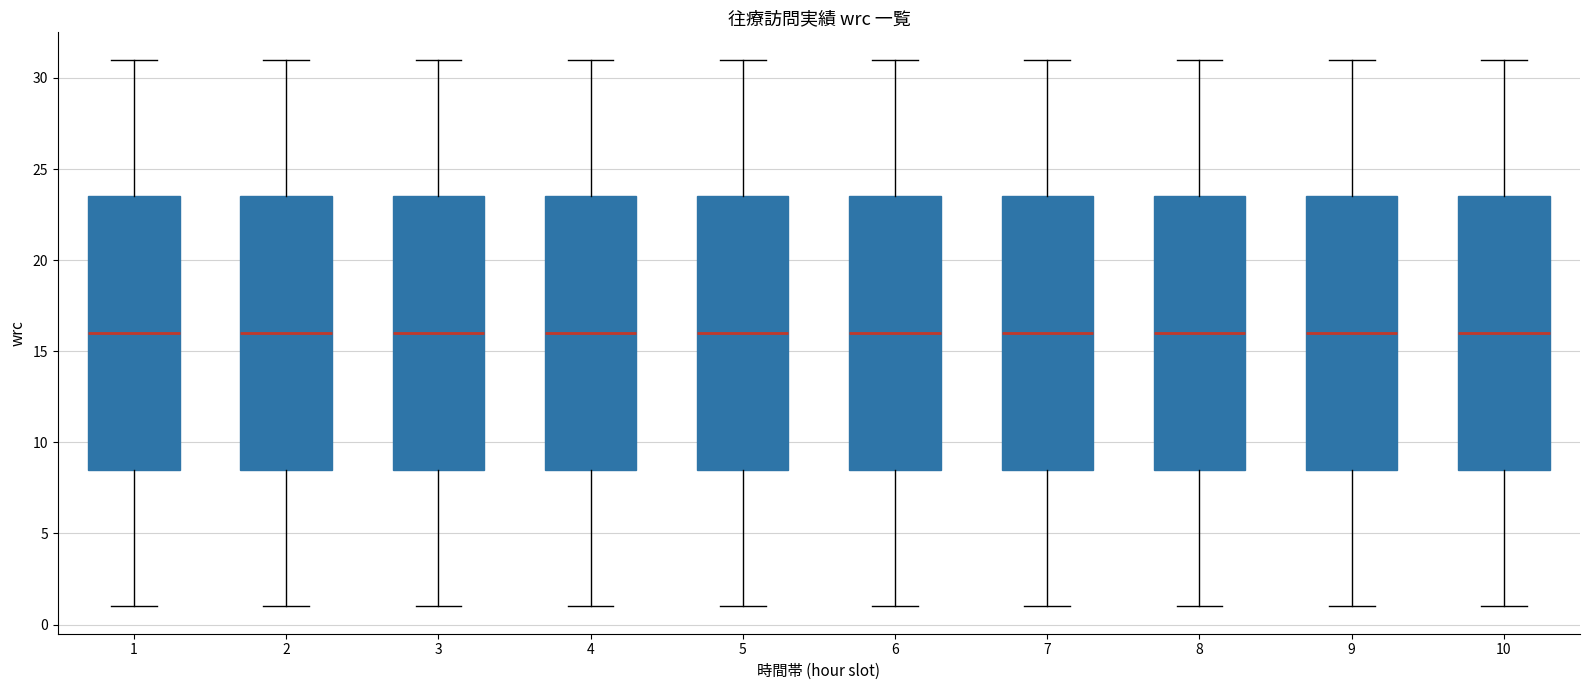

Reading left to right, read every box against the y-axis: the position of its median line, the range the box covers, and the ends of its whiskers. The values are not printed on the chart, so give them approximately, as read against the axis.

1: median 16.0, box 8.5 to 23.5, whiskers 1.0 to 31.0
2: median 16.0, box 8.5 to 23.5, whiskers 1.0 to 31.0
3: median 16.0, box 8.5 to 23.5, whiskers 1.0 to 31.0
4: median 16.0, box 8.5 to 23.5, whiskers 1.0 to 31.0
5: median 16.0, box 8.5 to 23.5, whiskers 1.0 to 31.0
6: median 16.0, box 8.5 to 23.5, whiskers 1.0 to 31.0
7: median 16.0, box 8.5 to 23.5, whiskers 1.0 to 31.0
8: median 16.0, box 8.5 to 23.5, whiskers 1.0 to 31.0
9: median 16.0, box 8.5 to 23.5, whiskers 1.0 to 31.0
10: median 16.0, box 8.5 to 23.5, whiskers 1.0 to 31.0